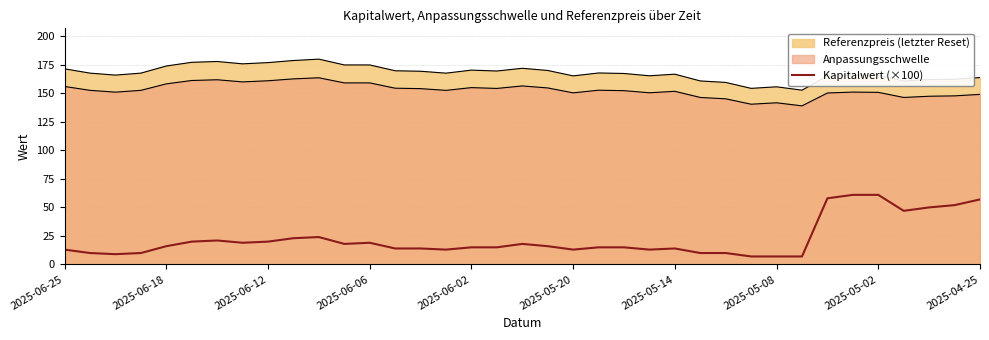

Is it true that the value at 2025-05-08 is 7.4?

False